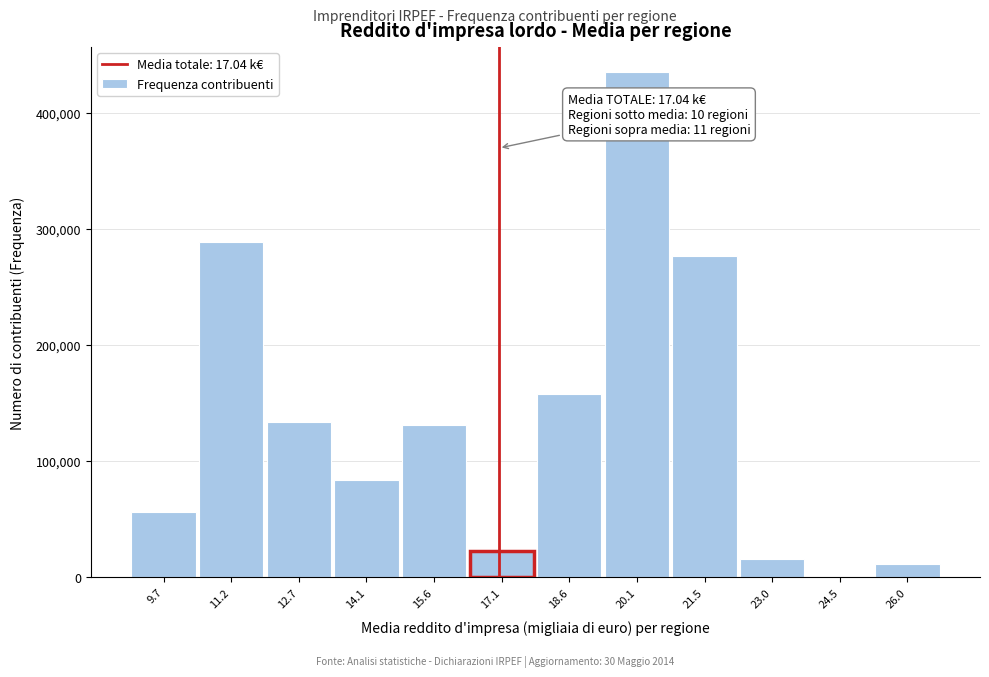

Reading left to right, transcribe all the data shown in this chart.

9.7=56040	11.2=289005	12.7=133716	14.1=83606	15.6=130906	17.1=22233	18.6=158064	20.1=435004	21.5=276515	23.0=15126	24.5=0	26.0=11495